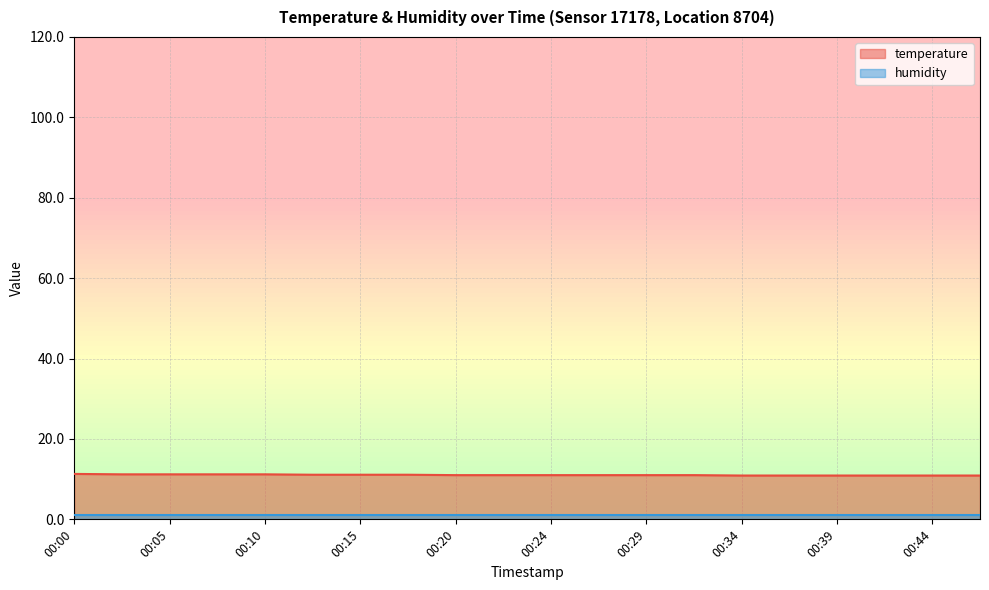

What is the difference between the maximum and second lowest values?

0.4